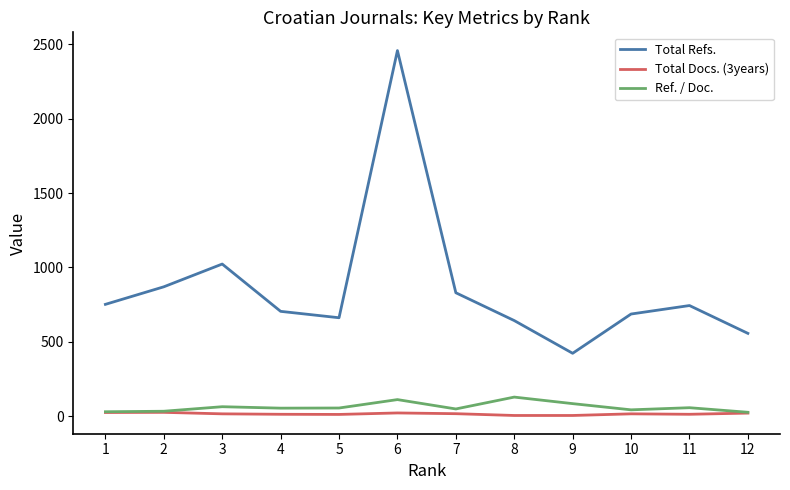

How many categories are shown in the chart?

12